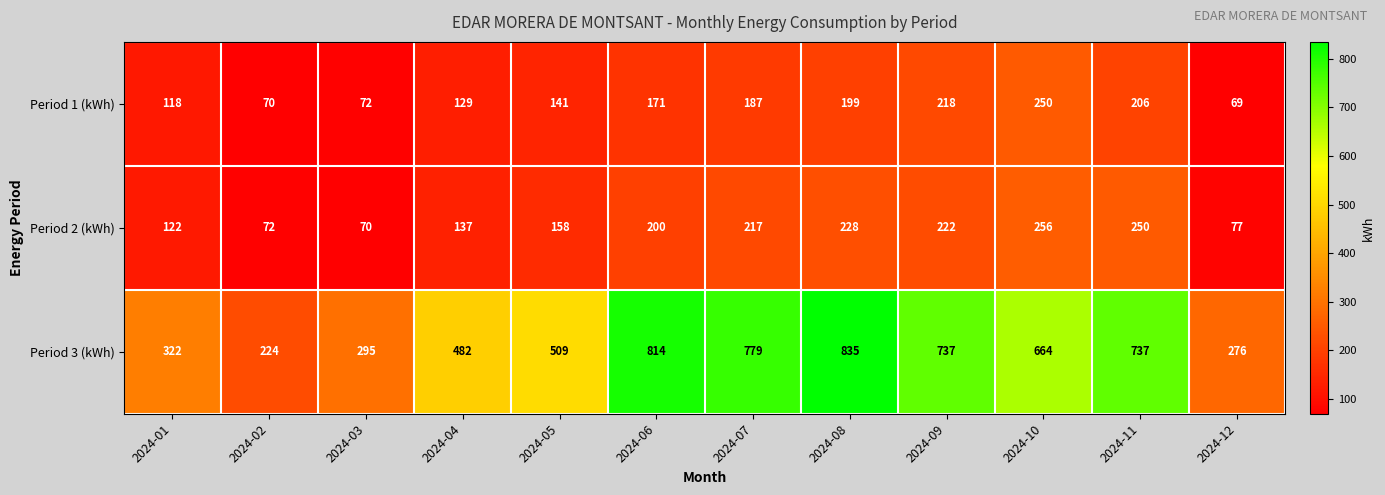

What is the spread (max minus min) of values at 2024-03?

225